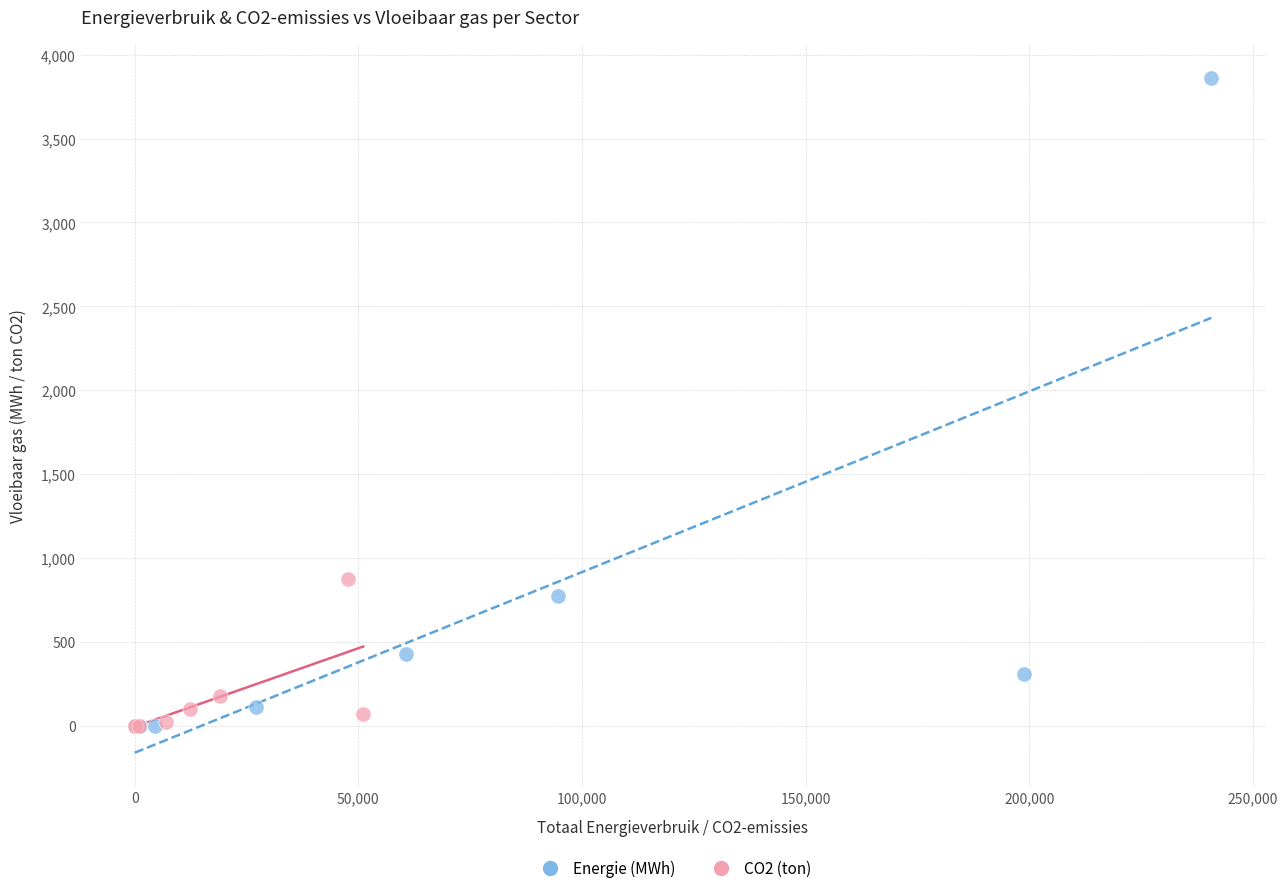

Which series contains the highest Y value?

Energie (MWh)